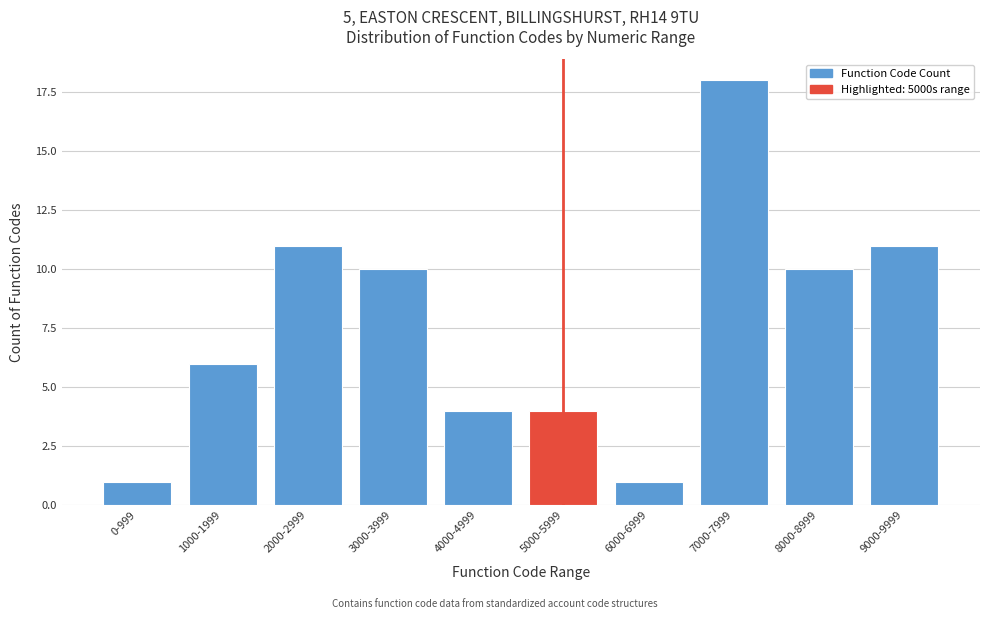

Reading left to right, transcribe all the data shown in this chart.

1	6	11	10	4	4	1	18	10	11